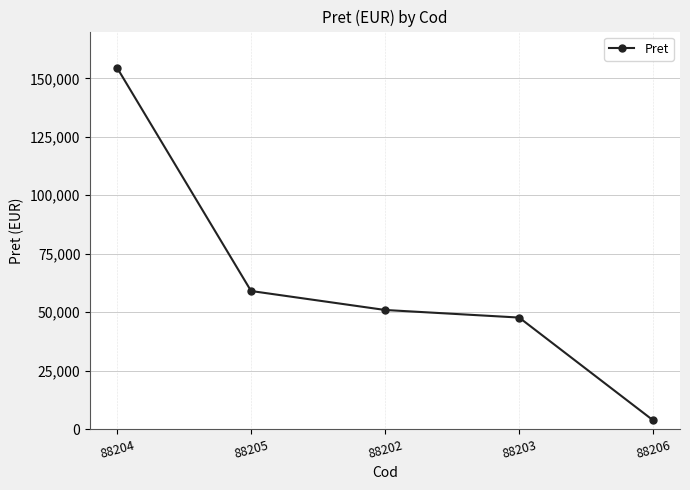

What is the minimum value shown in the chart?

3738